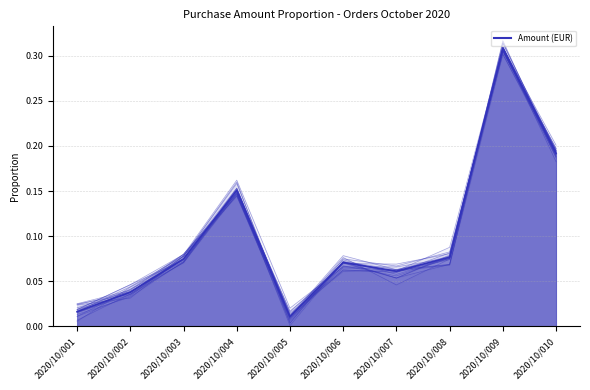

Which category has the highest value across all series?

2020/10/009